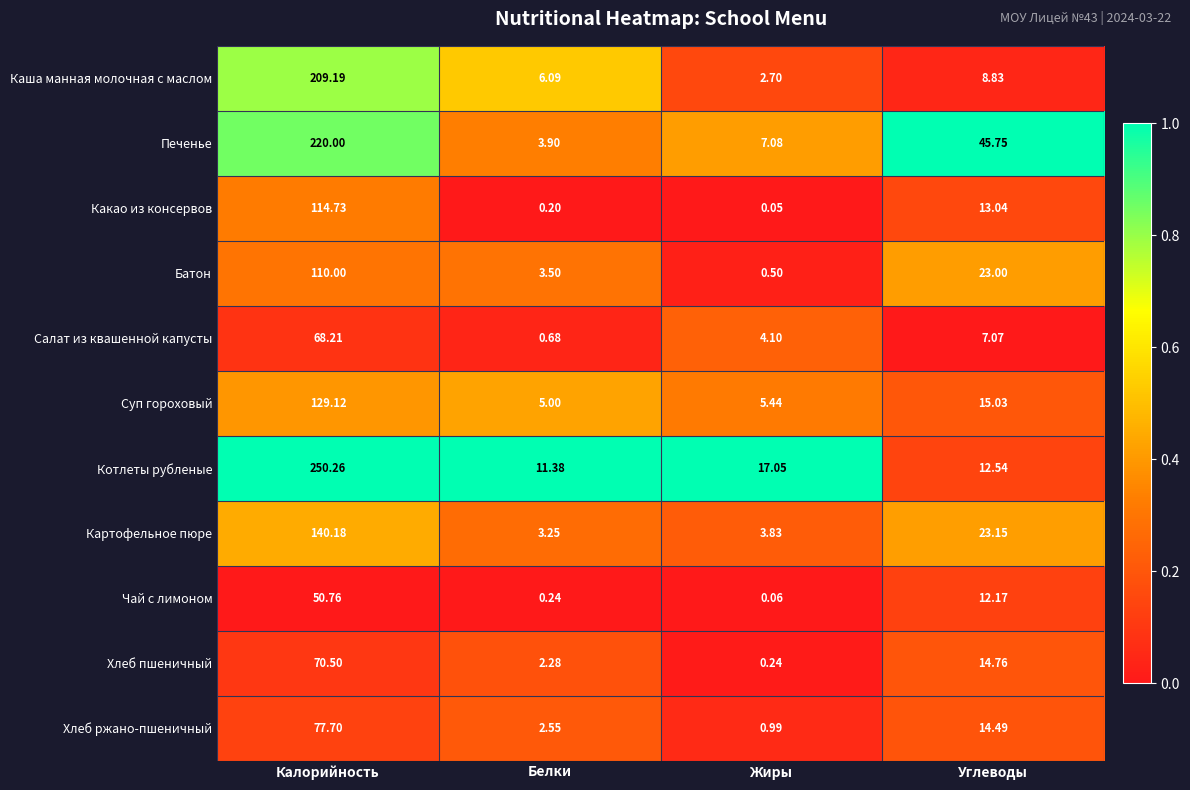

What is the maximum value shown in the chart?

250.3